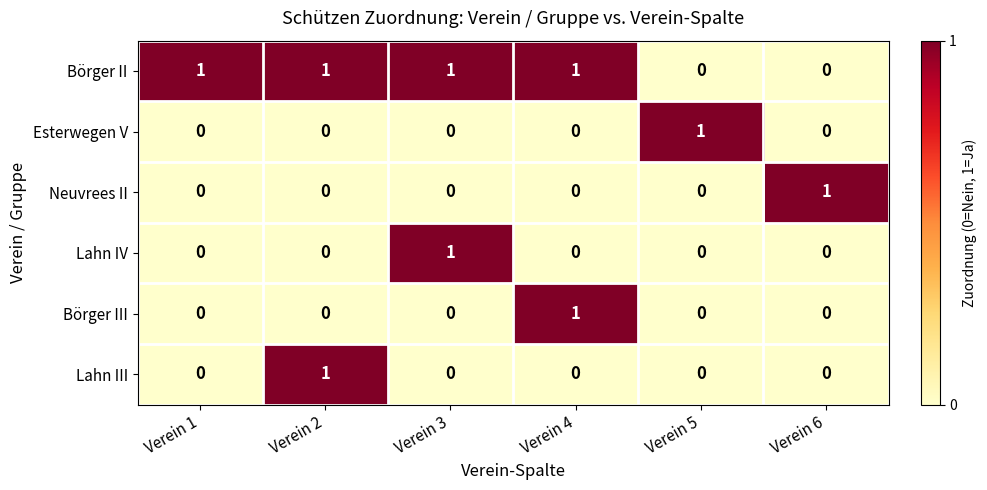

Which category has the highest value in the Lahn IV series?

Verein 3